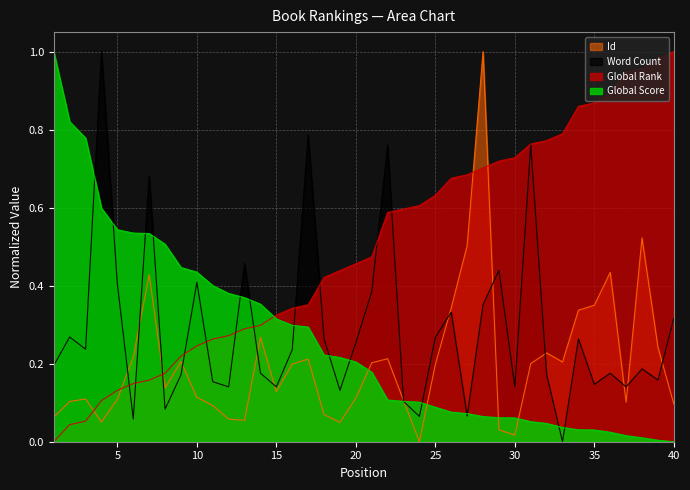

Reading left to right, extract all data points from this chart.

Global Score: 1=1.0	2=0.8	3=0.8	4=0.6	5=0.5	6=0.5	7=0.5	8=0.5	9=0.4	10=0.4	11=0.4	12=0.4	13=0.4	14=0.4	15=0.3	16=0.3	17=0.3	18=0.2	19=0.2	20=0.2	21=0.2	22=0.1	23=0.1	24=0.1	25=0.1	26=0.1	27=0.1	28=0.1	29=0.1	30=0.1	31=0.1	32=0.0	33=0.0	34=0.0	35=0.0	36=0.0	37=0.0	38=0.0	39=0.0	40=0.0
Global Rank: 1=0.0	2=0.0	3=0.1	4=0.1	5=0.1	6=0.1	7=0.2	8=0.2	9=0.2	10=0.2	11=0.3	12=0.3	13=0.3	14=0.3	15=0.3	16=0.3	17=0.4	18=0.4	19=0.4	20=0.5	21=0.5	22=0.6	23=0.6	24=0.6	25=0.6	26=0.7	27=0.7	28=0.7	29=0.7	30=0.7	31=0.8	32=0.8	33=0.8	34=0.9	35=0.9	36=0.9	37=0.9	38=1.0	39=1.0	40=1.0
Word Count: 1=0.2	2=0.3	3=0.2	4=1.0	5=0.4	6=0.1	7=0.7	8=0.1	9=0.2	10=0.4	11=0.2	12=0.1	13=0.5	14=0.2	15=0.1	16=0.2	17=0.8	18=0.3	19=0.1	20=0.3	21=0.4	22=0.8	23=0.1	24=0.1	25=0.3	26=0.3	27=0.1	28=0.4	29=0.4	30=0.1	31=0.8	32=0.2	33=0.0	34=0.3	35=0.1	36=0.2	37=0.1	38=0.2	39=0.2	40=0.3
Id: 1=0.1	2=0.1	3=0.1	4=0.1	5=0.1	6=0.2	7=0.4	8=0.1	9=0.2	10=0.1	11=0.1	12=0.1	13=0.1	14=0.3	15=0.1	16=0.2	17=0.2	18=0.1	19=0.0	20=0.1	21=0.2	22=0.2	23=0.1	24=0.0	25=0.2	26=0.3	27=0.5	28=1.0	29=0.0	30=0.0	31=0.2	32=0.2	33=0.2	34=0.3	35=0.3	36=0.4	37=0.1	38=0.5	39=0.2	40=0.1